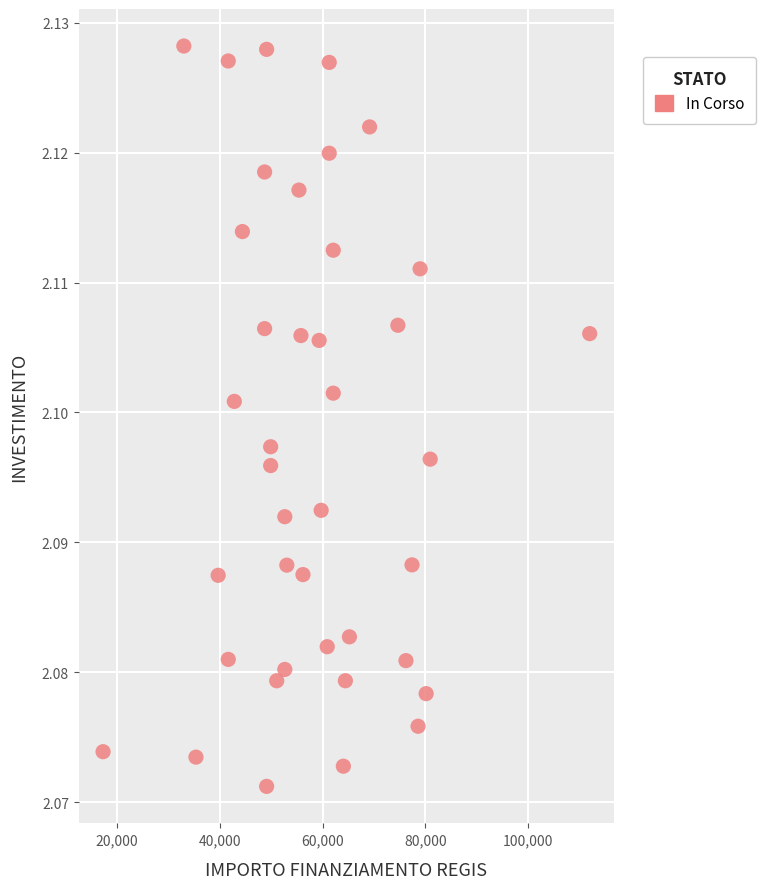

How many points are shown in the scatter plot?

40